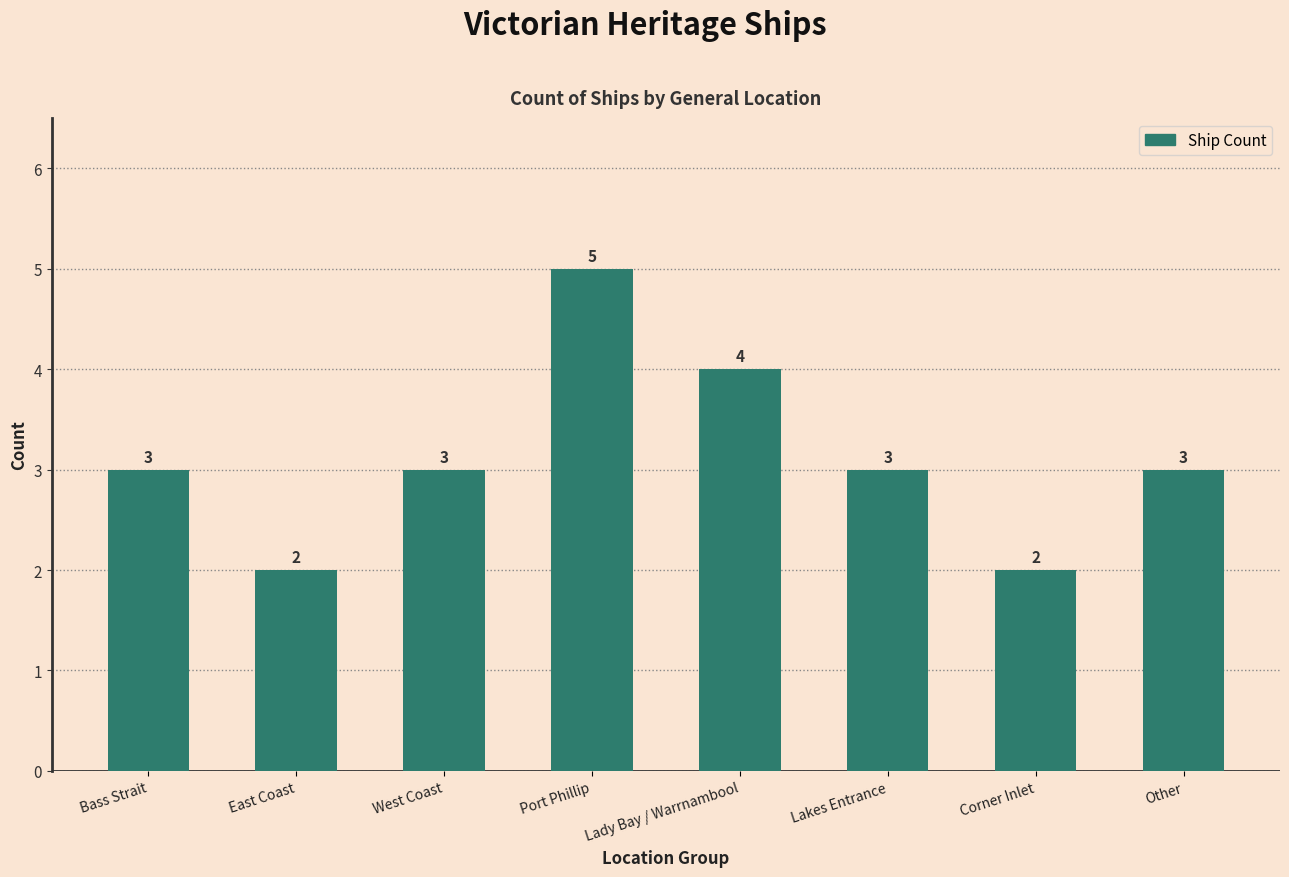

Count the values in the range 3 to 4.

5